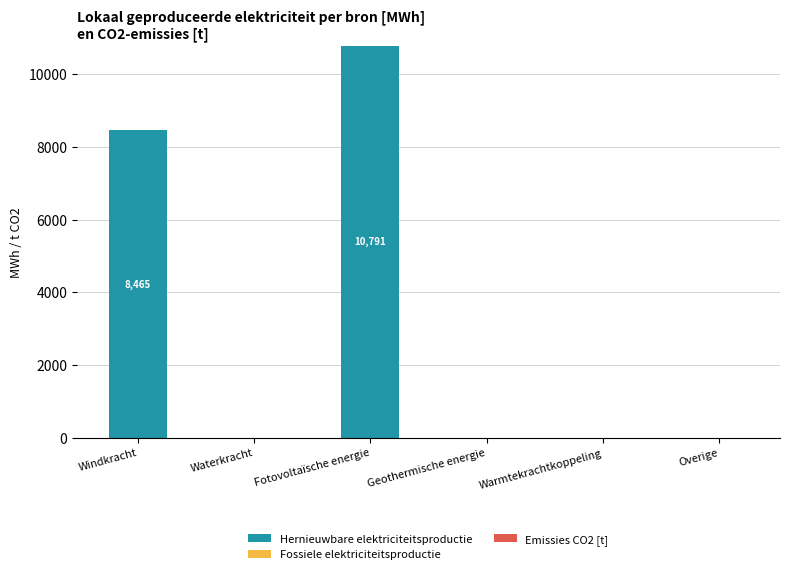

The chart shows a value of 4824.8 at Fotovoltaïsche energie. True or false?

False